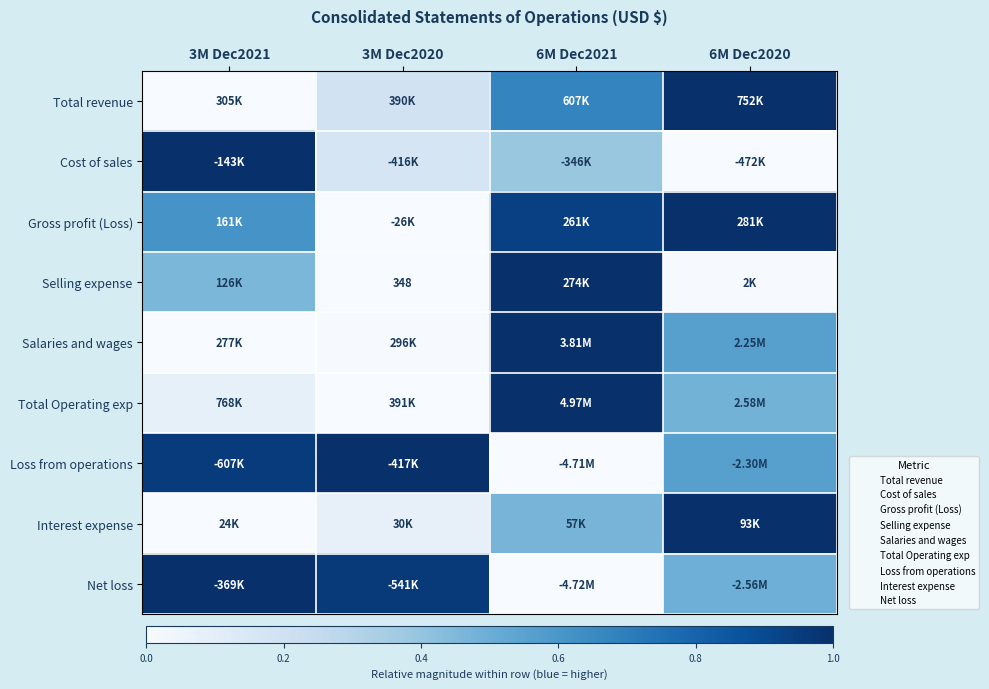

Which category has the lowest value in the Net loss series?

6M Dec2021